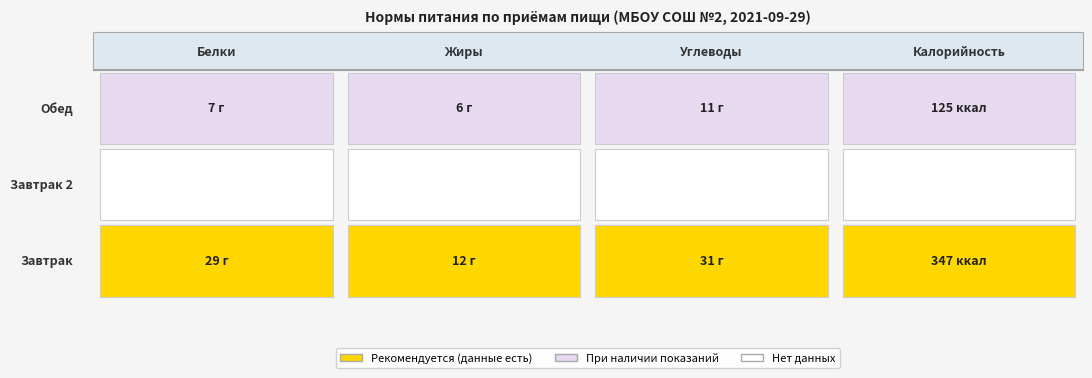

At which category is the sum across all series the highest?

3